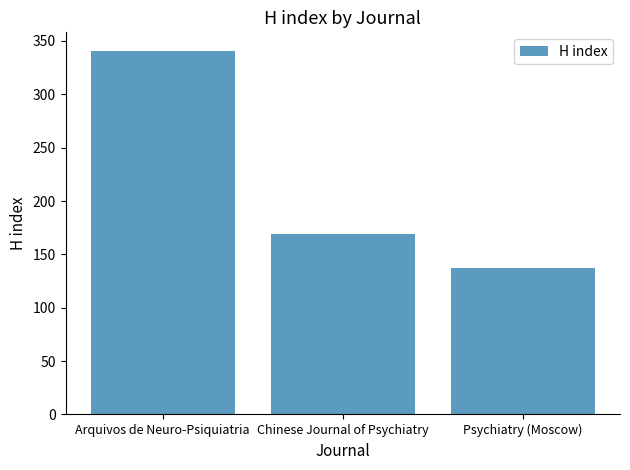

Is it true that the value at Chinese Journal of Psychiatry is 260?

False